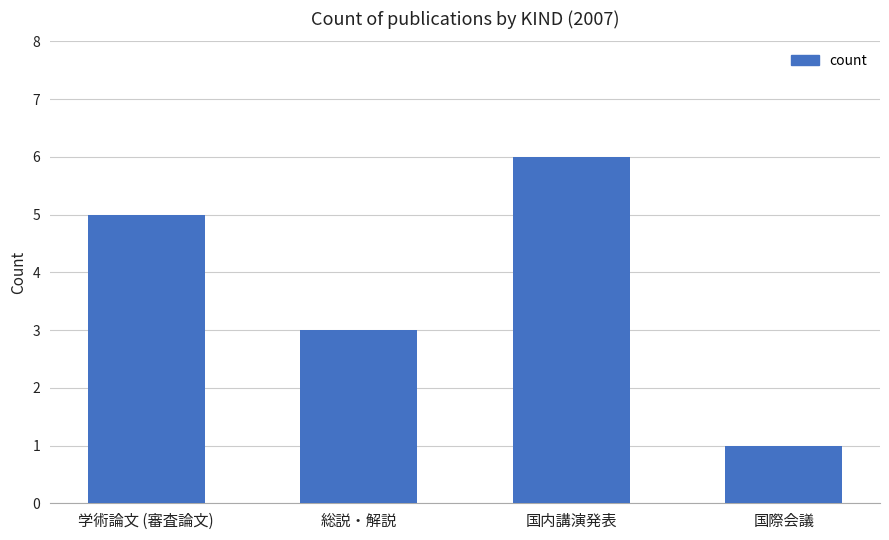

Which has a higher value, 国内講演発表 or 学術論文 (審査論文)?

国内講演発表